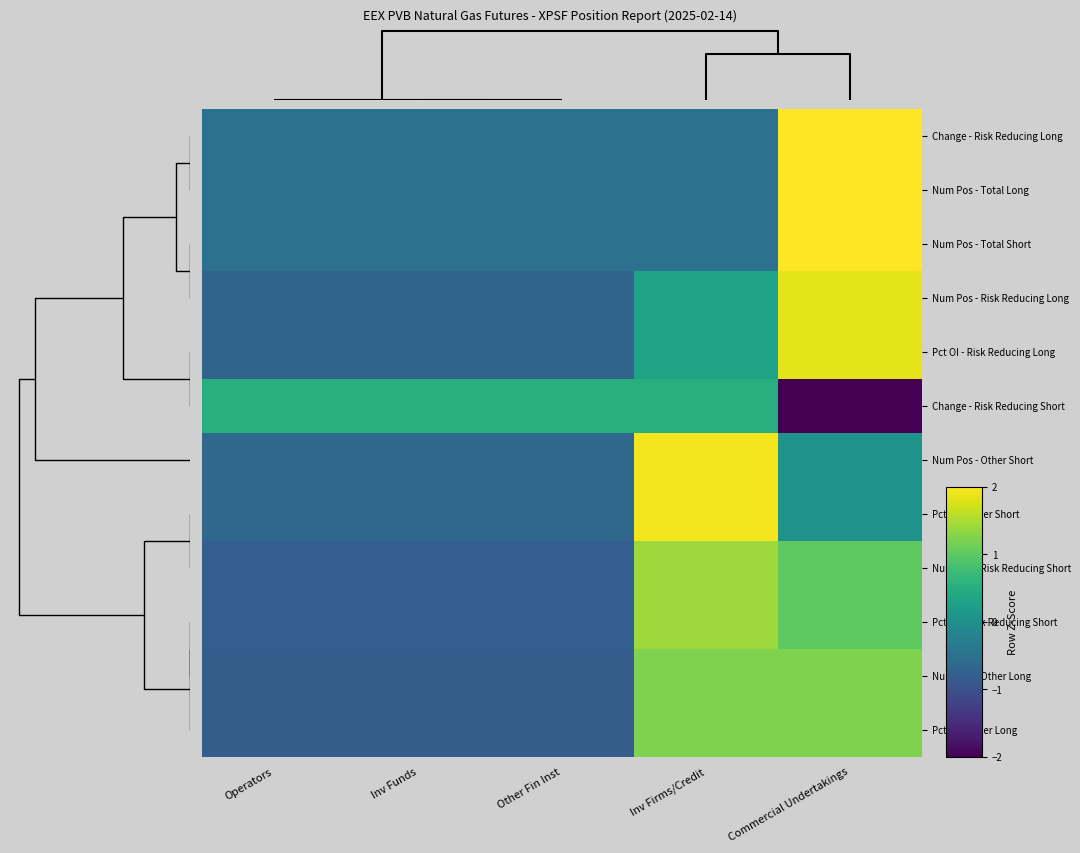

Which label corresponds to the smallest value in the chart?

Commercial Undertakings